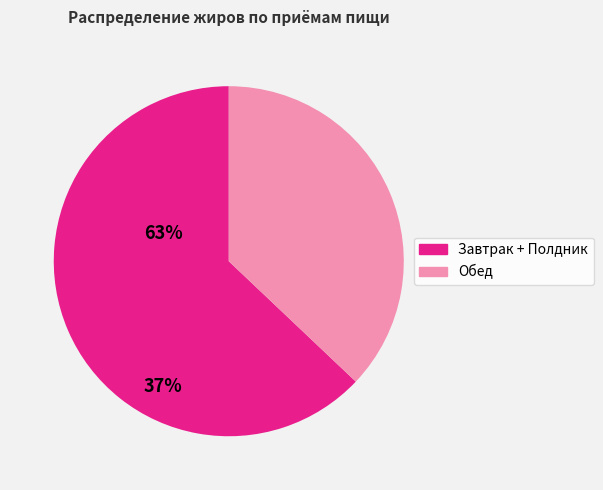

Does any single category account for the majority?

Yes